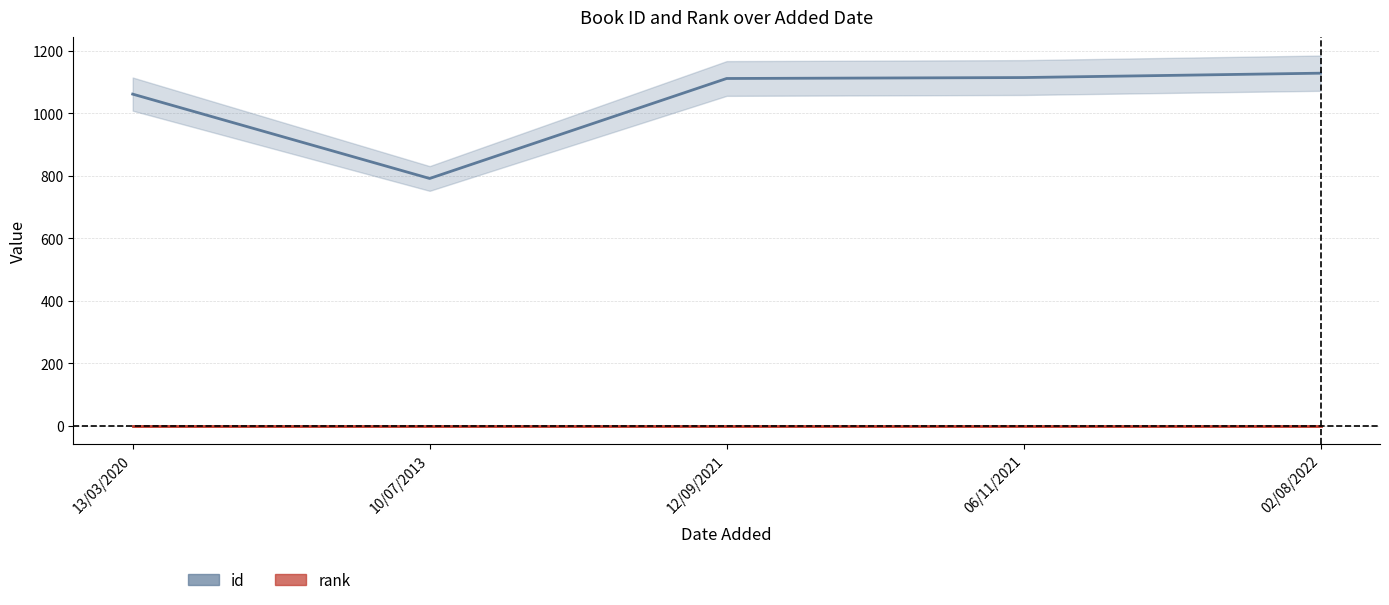

Which series changed the most between 13/03/2020 and 06/11/2021?

id